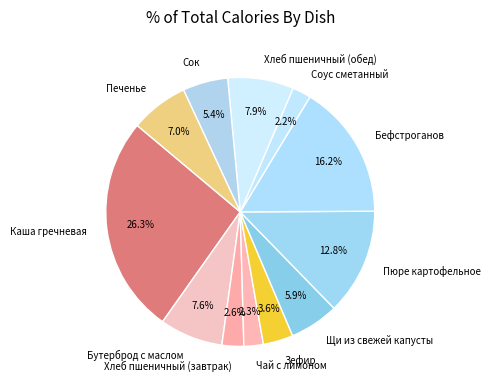

To the nearest percent, what is the combined percentage of Бутерброд с маслом and Хлеб пшеничный (завтрак)?

10%